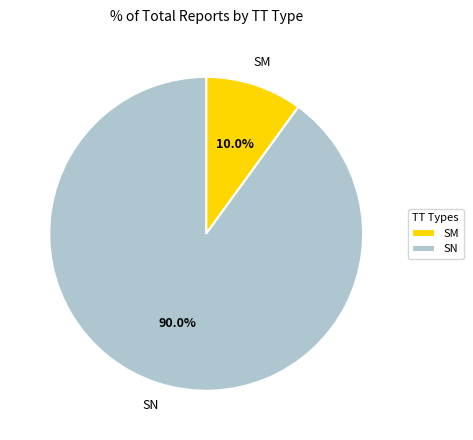

What portion of the pie excludes SN?

10.0%